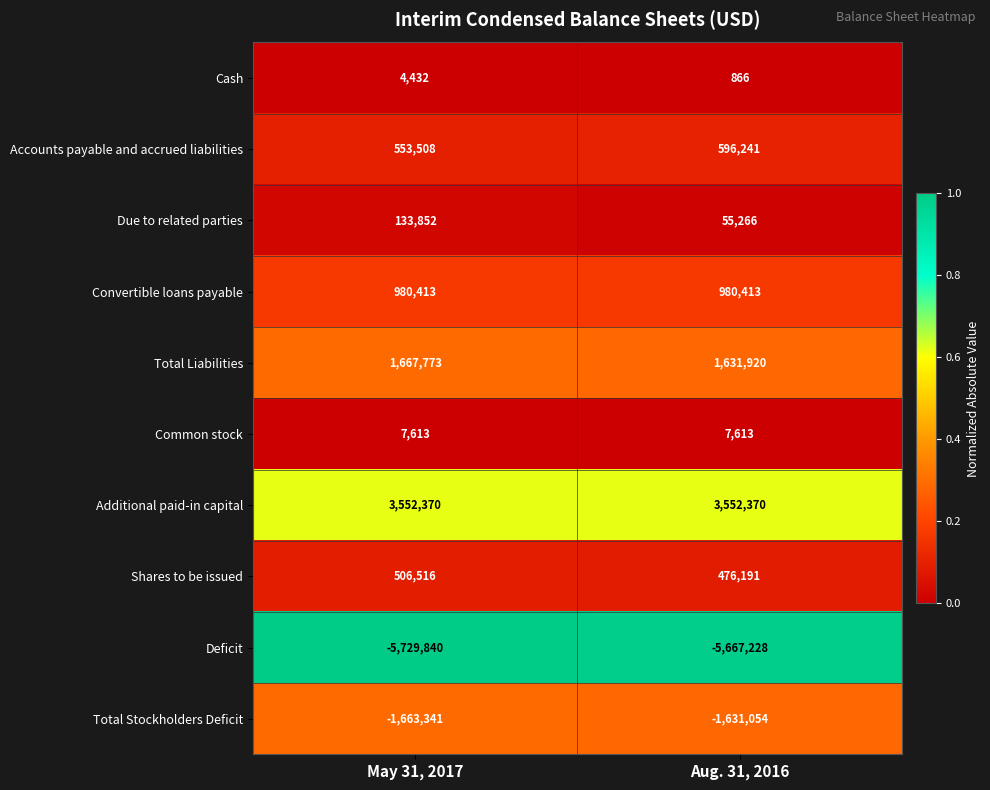

Count the number of categories in the chart.

2